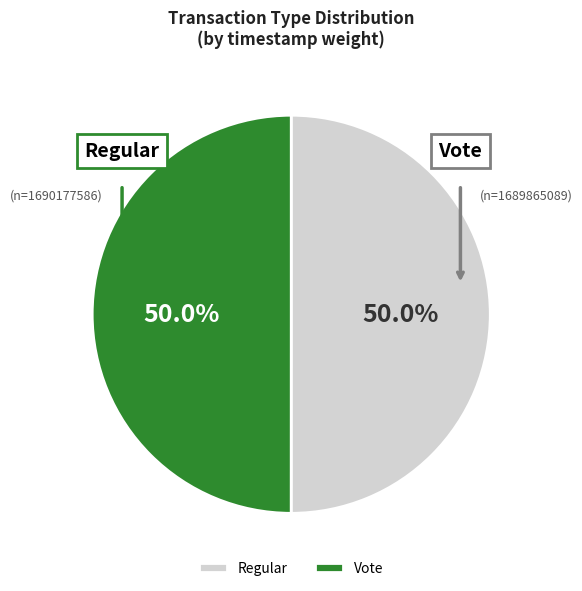

What percentage is the Regular slice, to the nearest percent?

50%